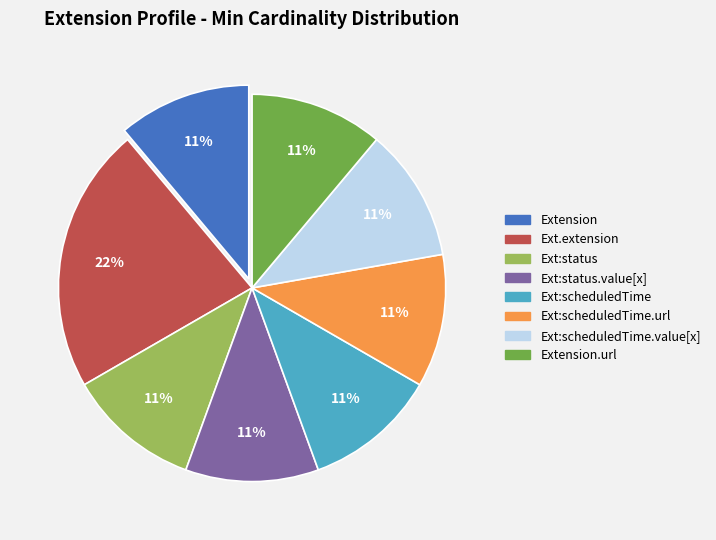

Does any single category account for the majority?

No